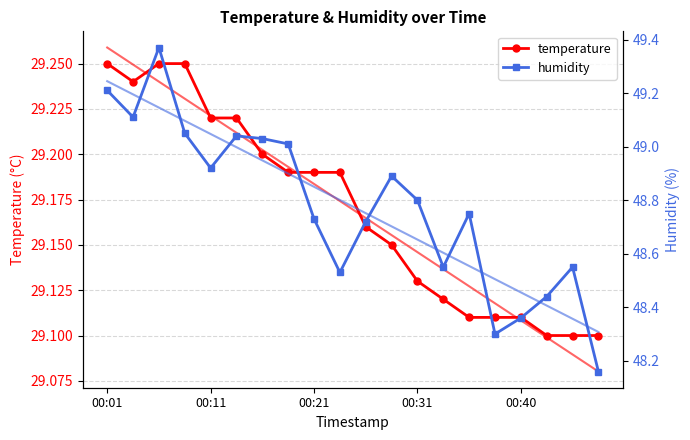

Between 10 and 17, which series saw the biggest shift?

humidity